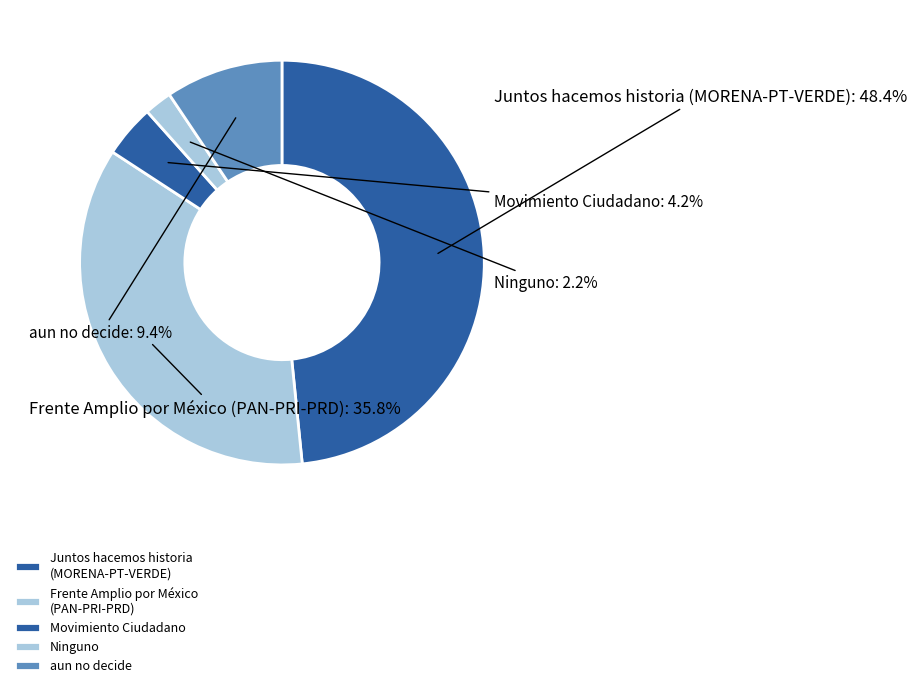

What percentage do Movimiento Ciudadano and Ninguno together represent?

6.4%